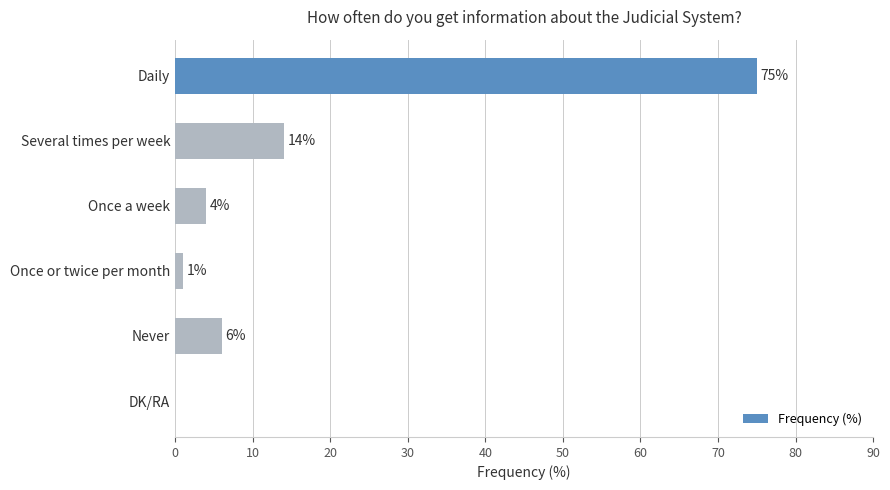

What is the sum of all values?

100